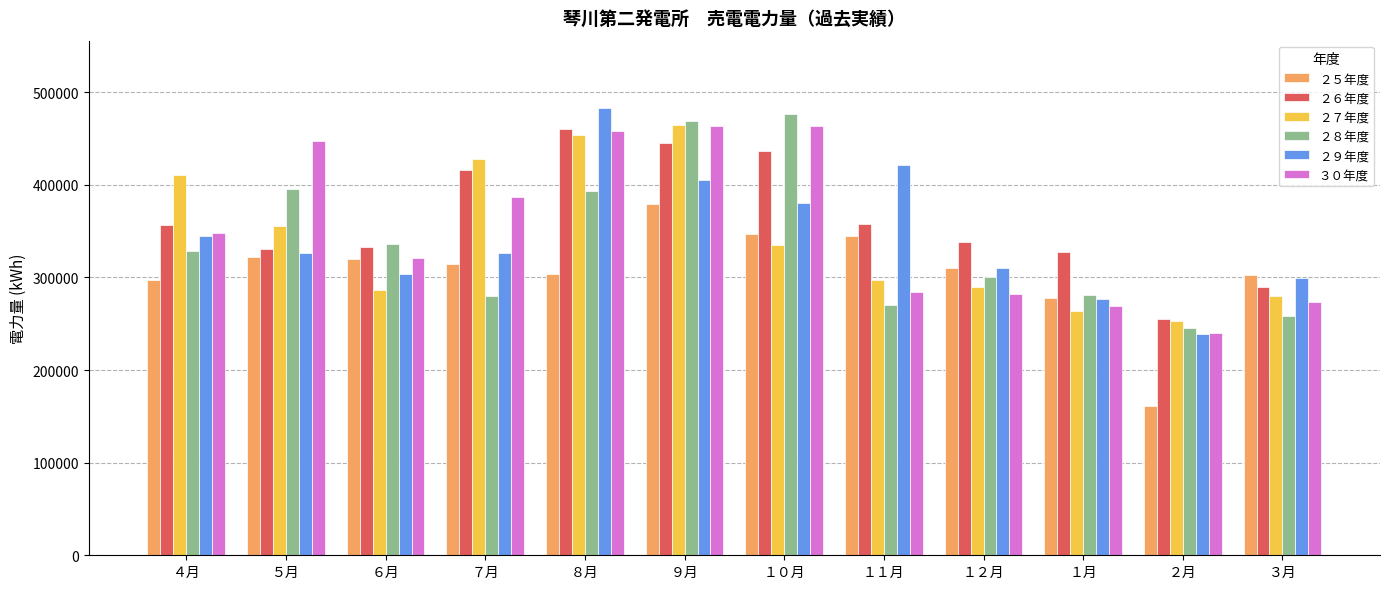

The value of ２８年度 at １月 is 150227. True or false?

False